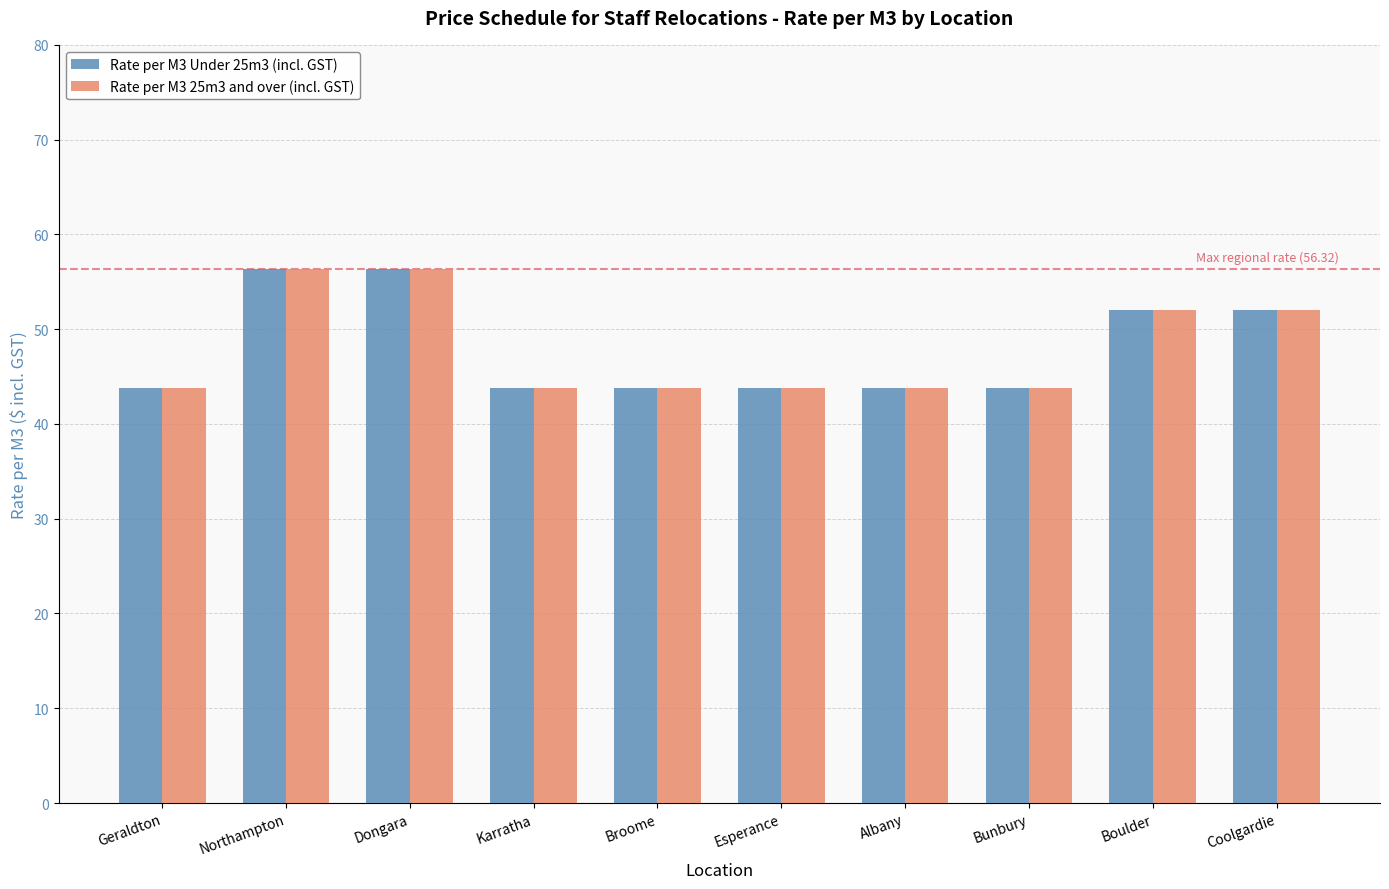

Which series has the widest spread of values?

Rate per M3 25m3 and over (incl. GST)